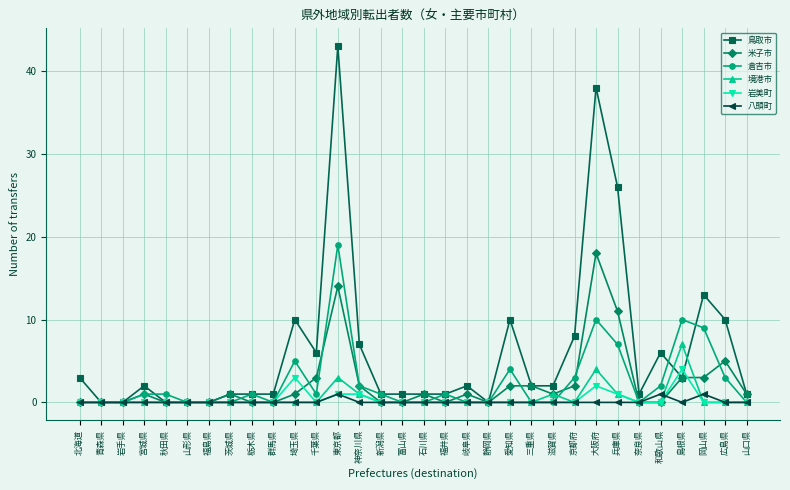

What is the spread (max minus min) of values at 新潟県?

1